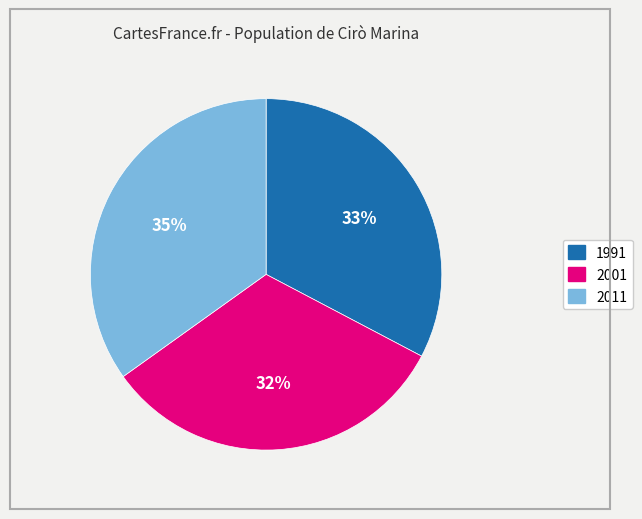

Approximately how many times larger is the value at 1991 compared to 2011?

0.9